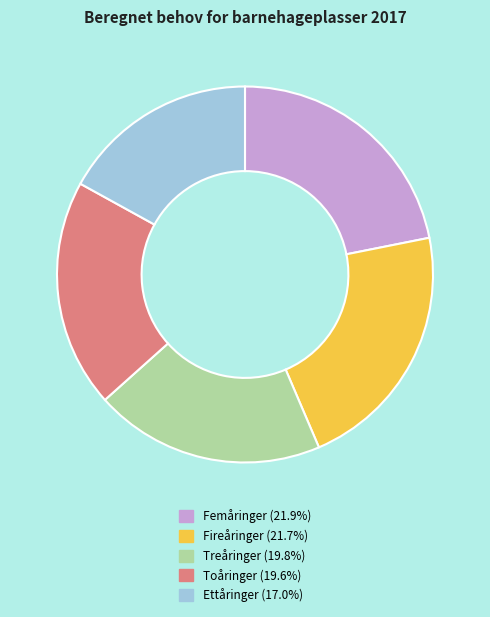

Approximately how many times larger is the value at Treåringer (19.8%) compared to Fireåringer (21.7%)?

0.9